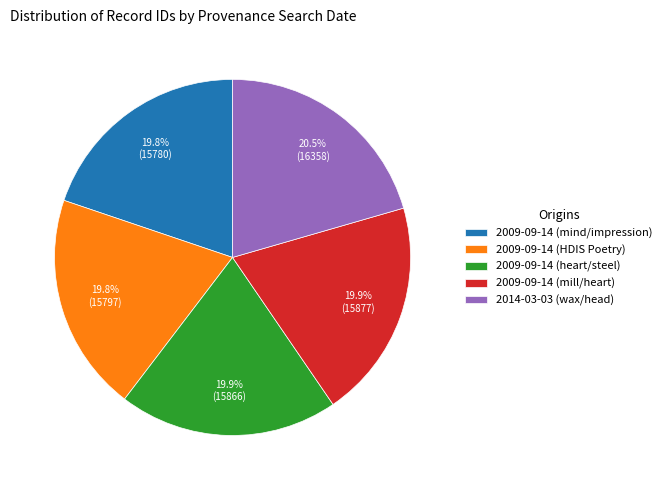

How much of the chart is everything except 2009-09-14 (HDIS Poetry)?

80.2%